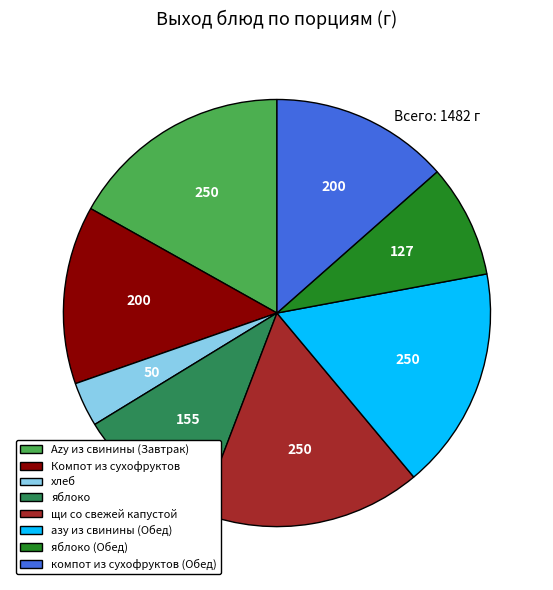

Which slice is the smallest?

хлеб